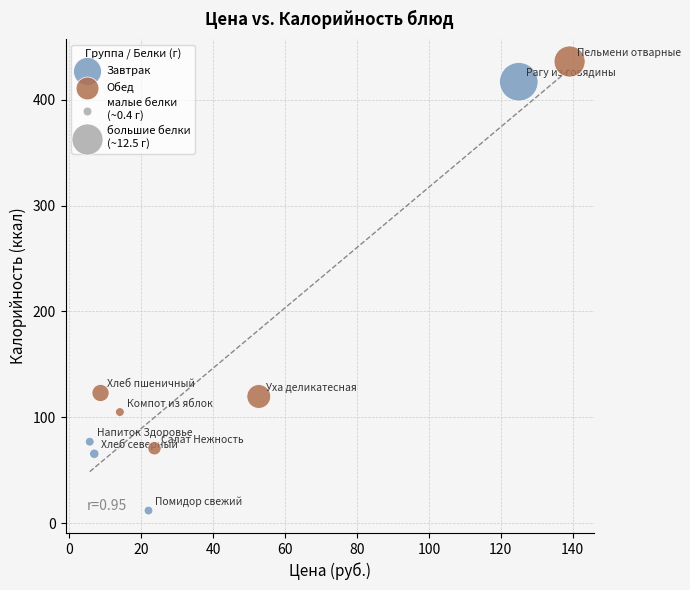

Which series contains the lowest Y value?

Завтрак